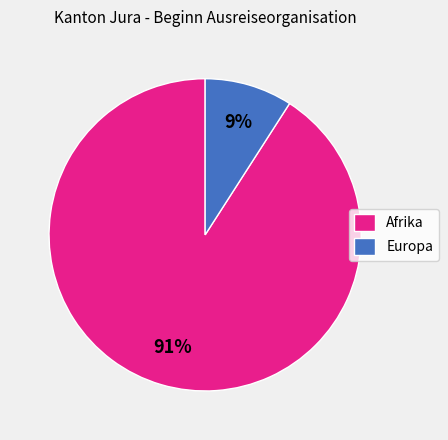

Rank the categories by value from highest to lowest.

Afrika, Europa